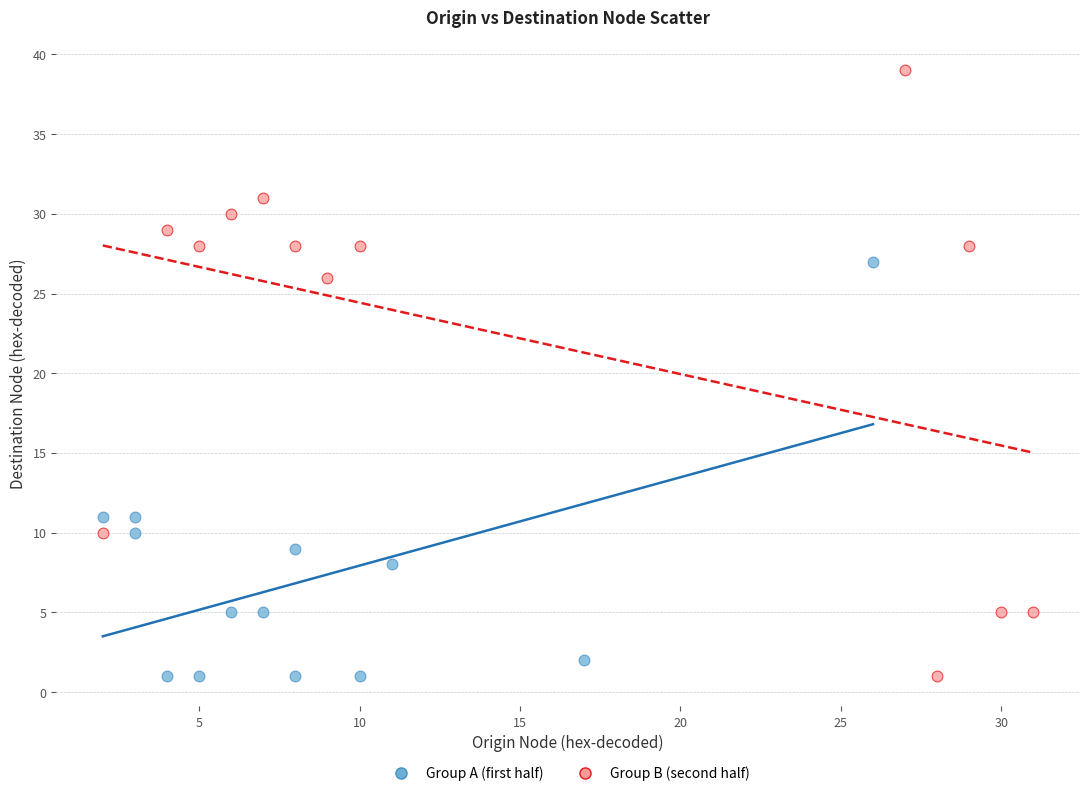

Which series contains the highest Y value?

Group B (second half)